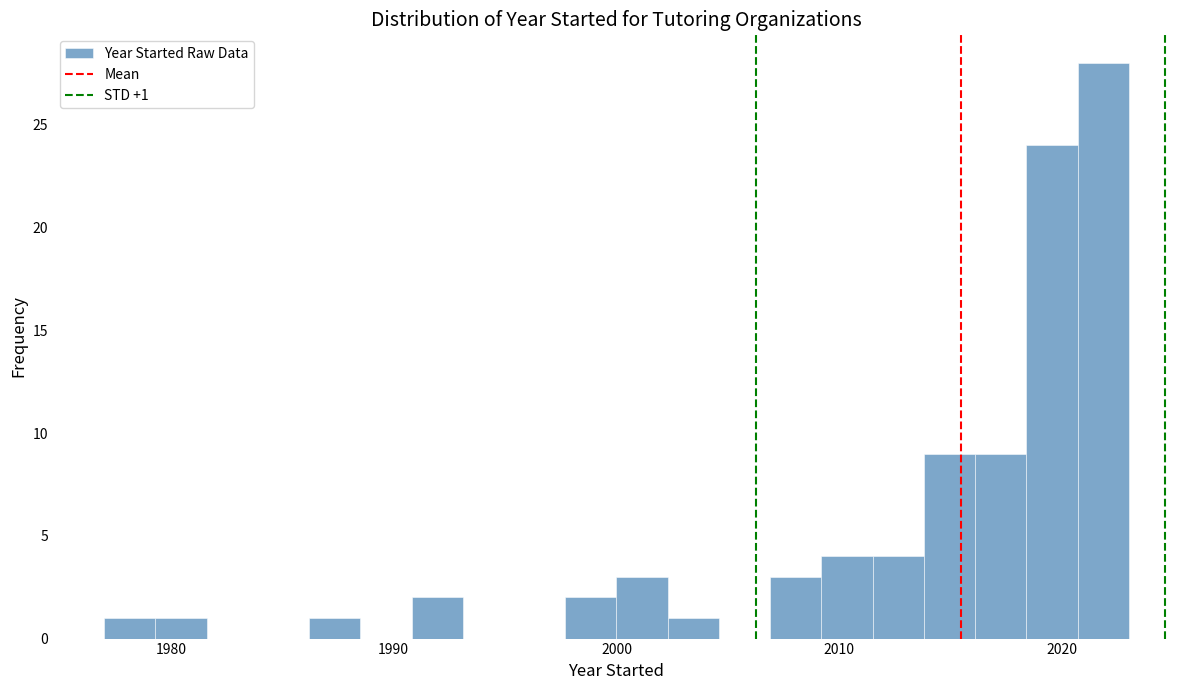

Read against the x-axis, roughly where is the centre of the tallest bar?

2022